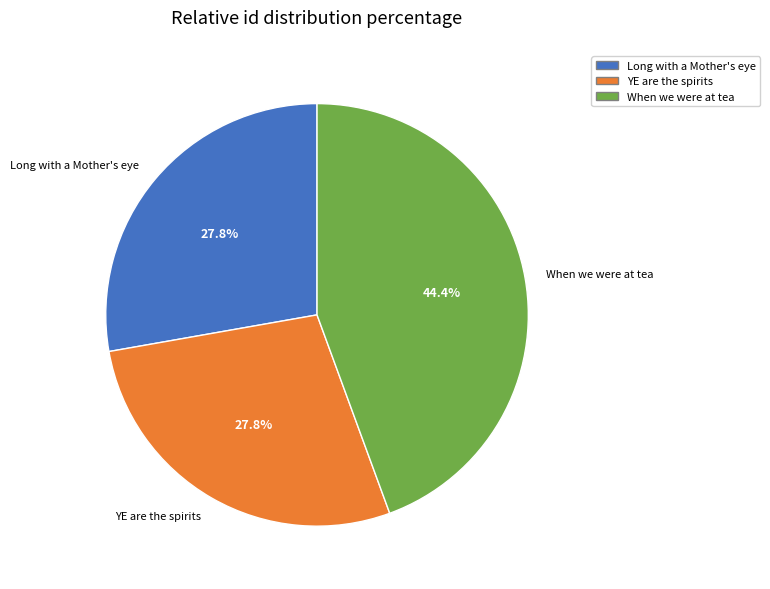

How many segments does this pie chart have?

3